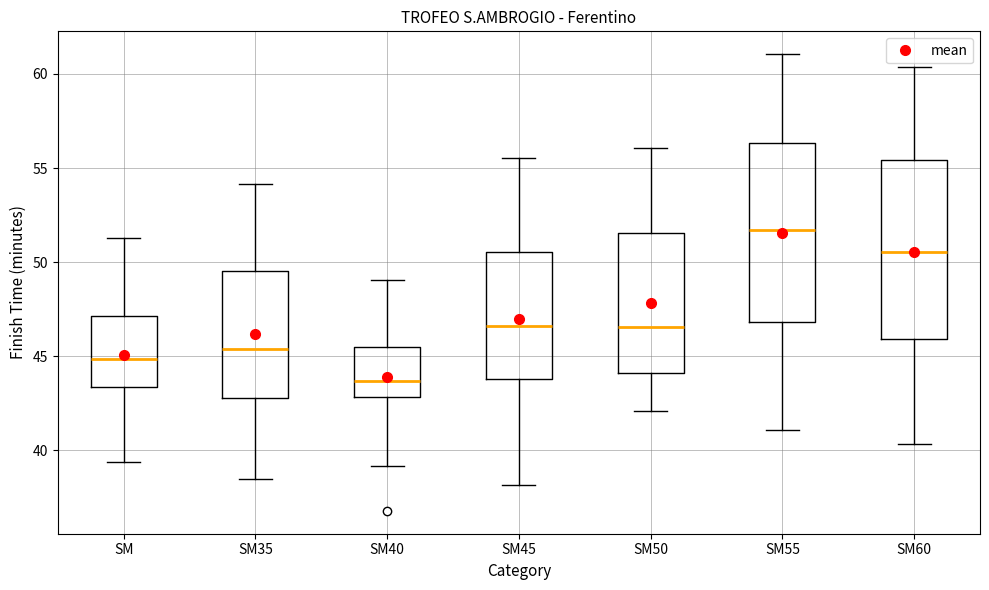

Reading left to right, read every box against the y-axis: the position of its median line, the range the box covers, and the ends of its whiskers. The values are not printed on the chart, so give them approximately, as read against the axis.

SM: median 45.0, box 43.5 to 47.0, whiskers 39.5 to 51.5
SM35: median 45.5, box 43.0 to 49.5, whiskers 38.5 to 54.0
SM40: median 43.5, box 43.0 to 45.5, whiskers 39.0 to 49.0
SM45: median 46.5, box 44.0 to 50.5, whiskers 38.0 to 55.5
SM50: median 46.5, box 44.0 to 51.5, whiskers 42.0 to 56.0
SM55: median 51.5, box 47.0 to 56.5, whiskers 41.0 to 61.0
SM60: median 50.5, box 46.0 to 55.5, whiskers 40.5 to 60.5